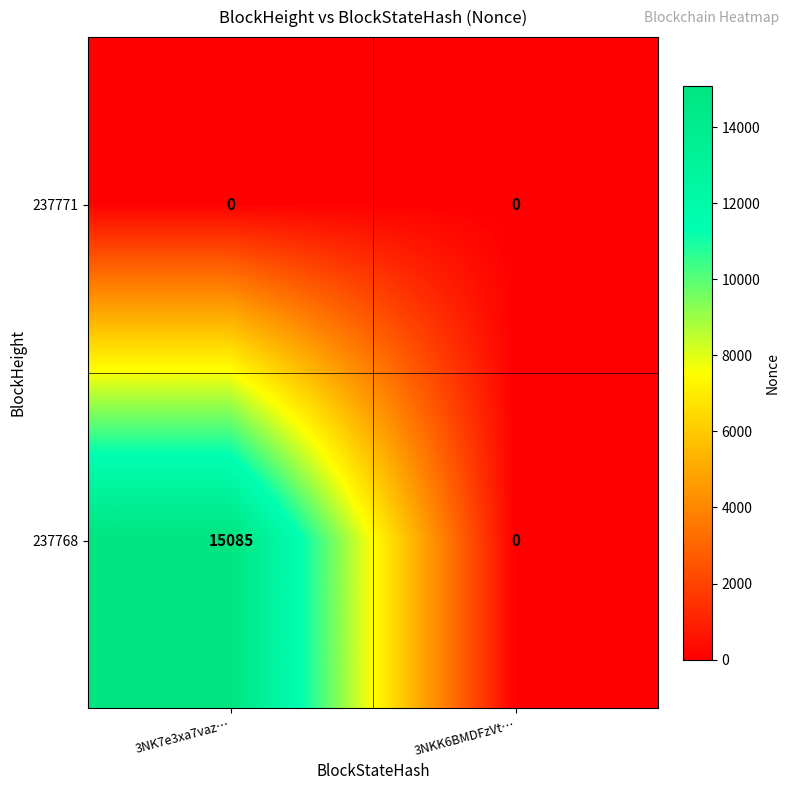

At 3NK7e3xa7vaz…, list the series in order from smallest to largest.

237771, 237768